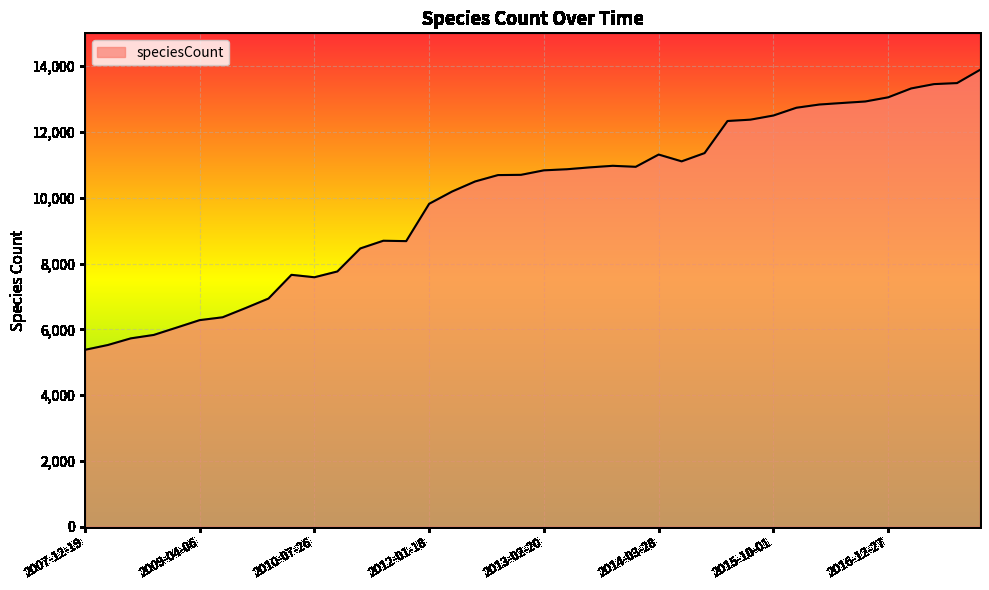

Does the chart have visible grid lines?

Yes